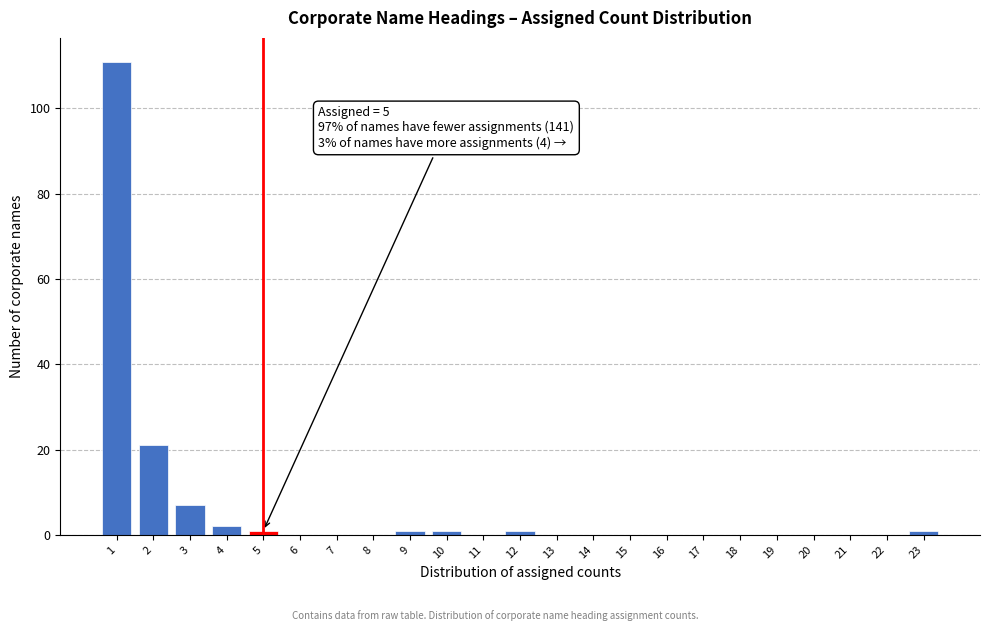

Which range on the x-axis has the tallest bar?

0.5 to 1.5